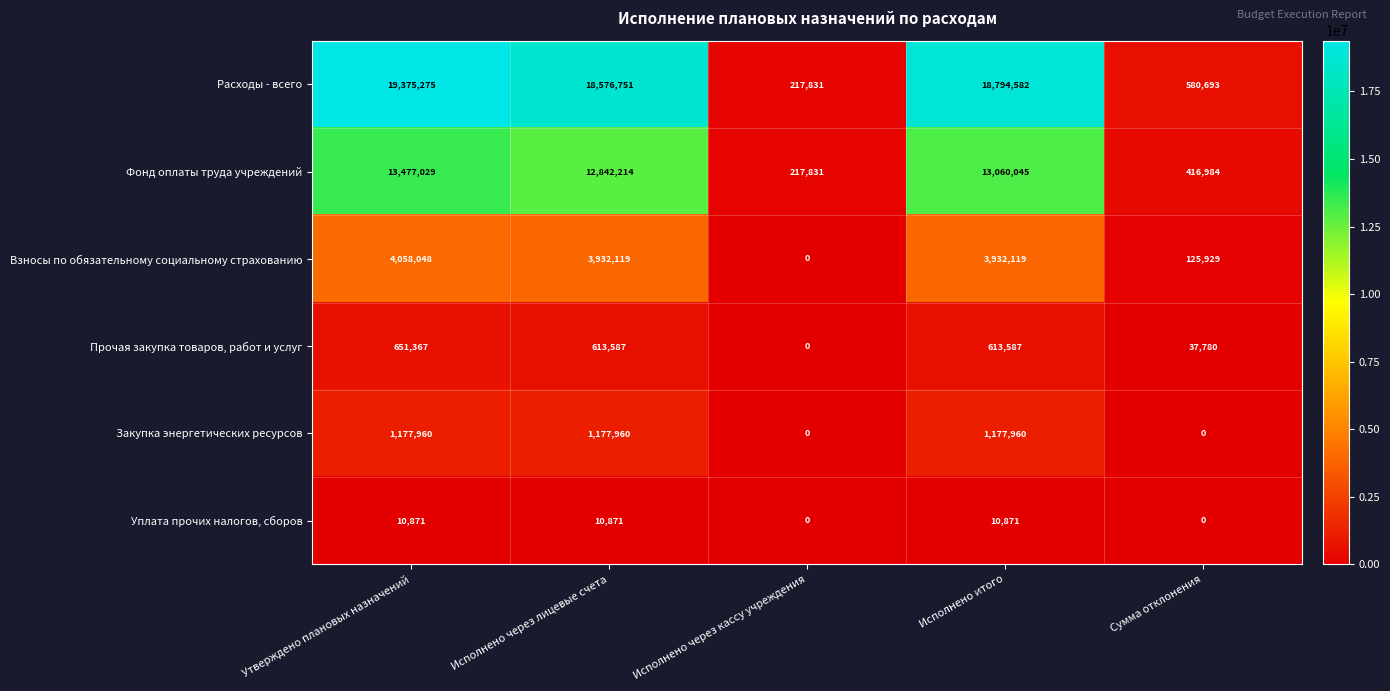

What is the difference between the highest and lowest values at Утверждено плановых назначений?

19364404